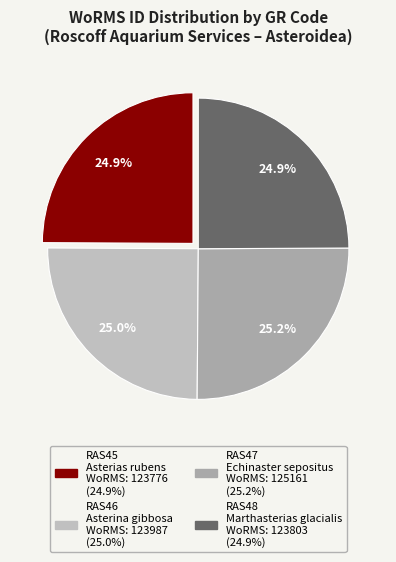

Is it true that RAS46 is 25% of the pie?

True